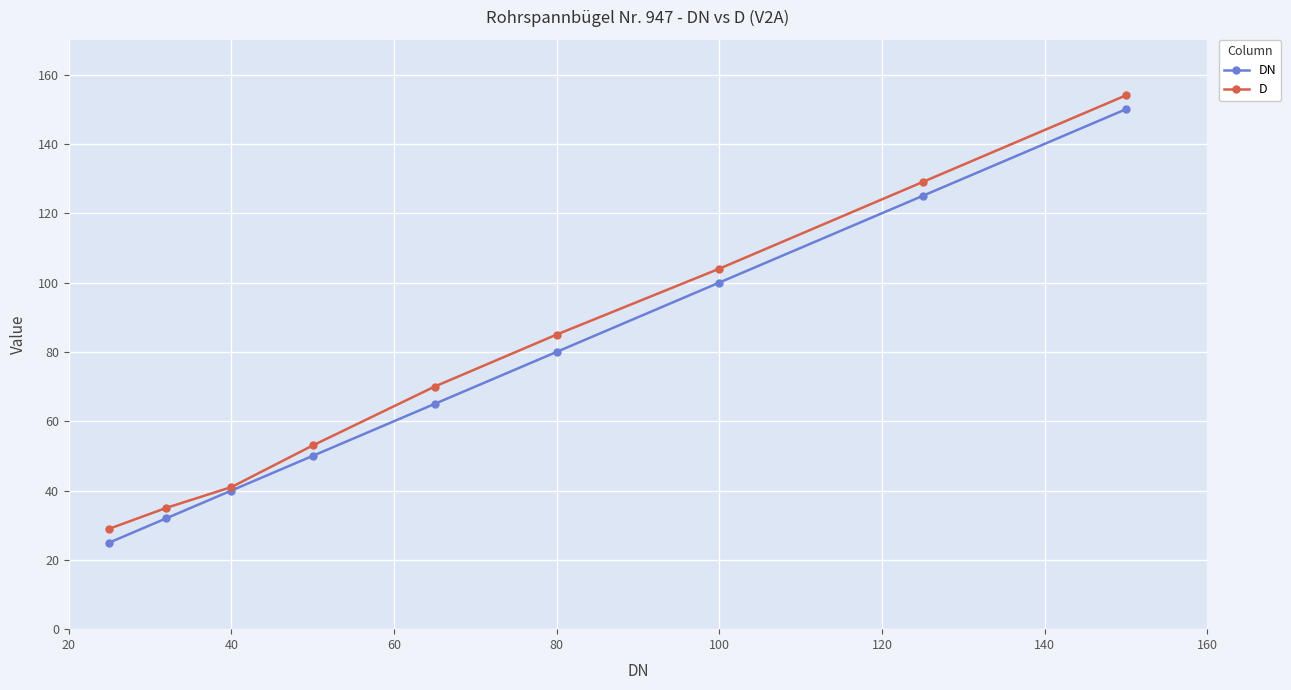

Reading right to left, extract all data points from this chart.

DN: 150	125	100	80	65	50	40	32	25
D: 154	129	104	85	70	53	41	35	29